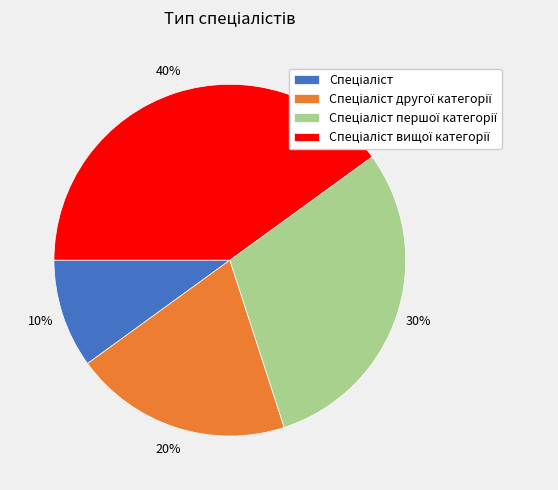

Is there a majority slice in this chart?

No